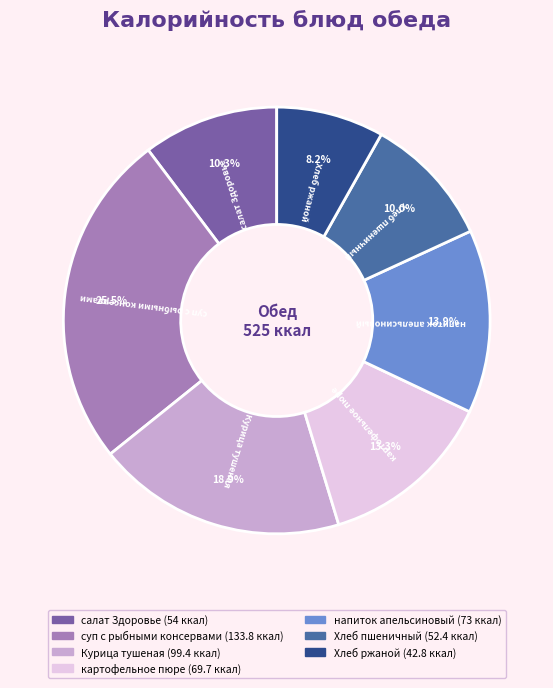

Does Хлеб пшеничный account for over 50% of the chart?

No